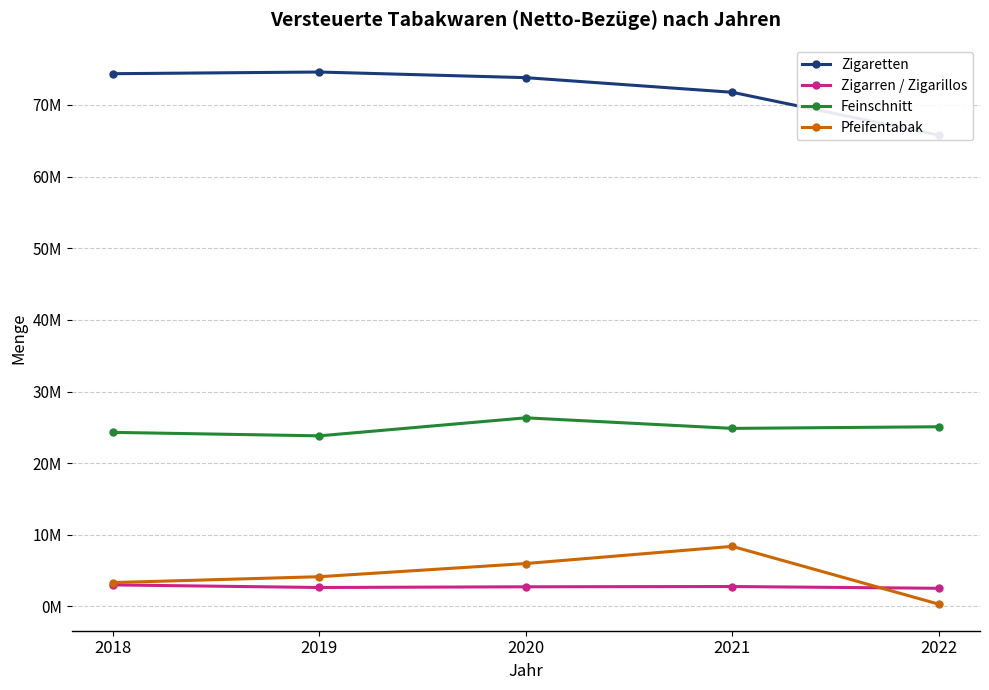

At how many categories does at least one series exceed 1382304?

5